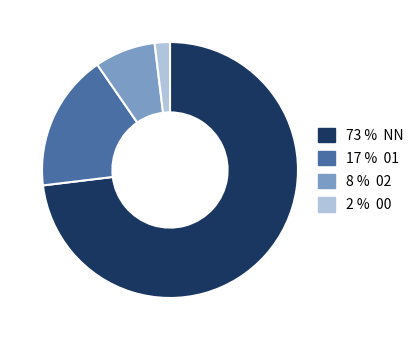

Is there any slice that represents more than half of the pie?

Yes